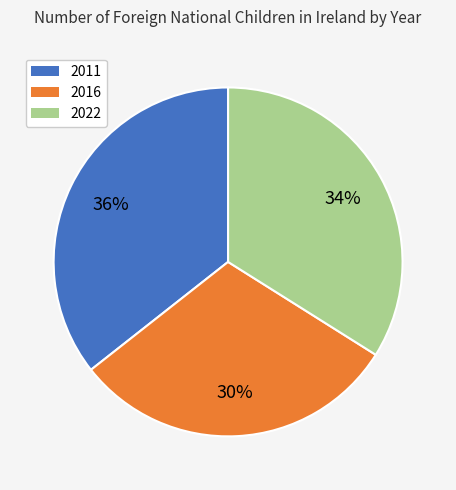

Between 2022 and 2011, which is larger?

2011